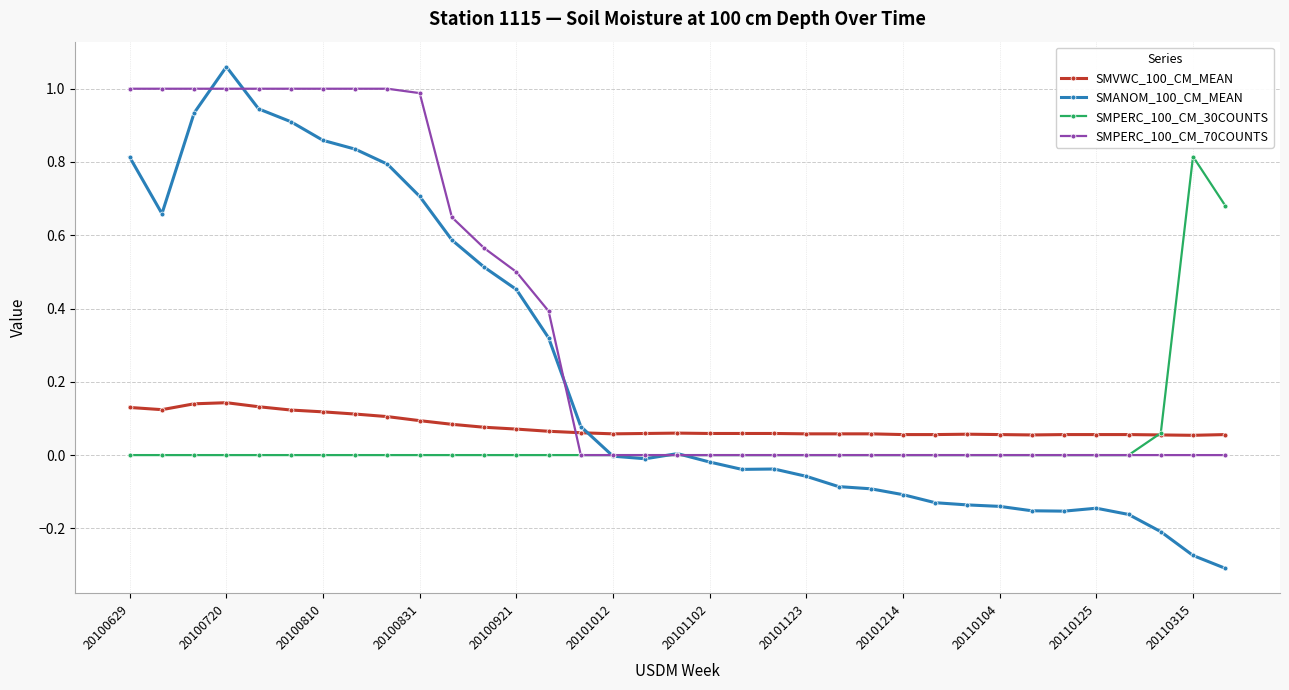

Which series has the largest total across all categories?

SMPERC_100_CM_70COUNTS